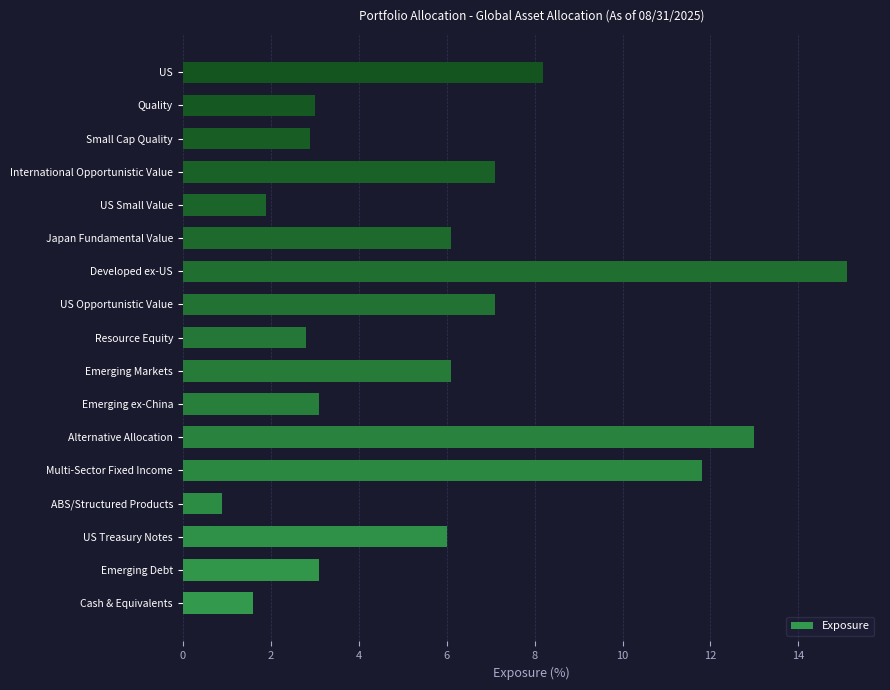

Does the chart contain any negative values?

No